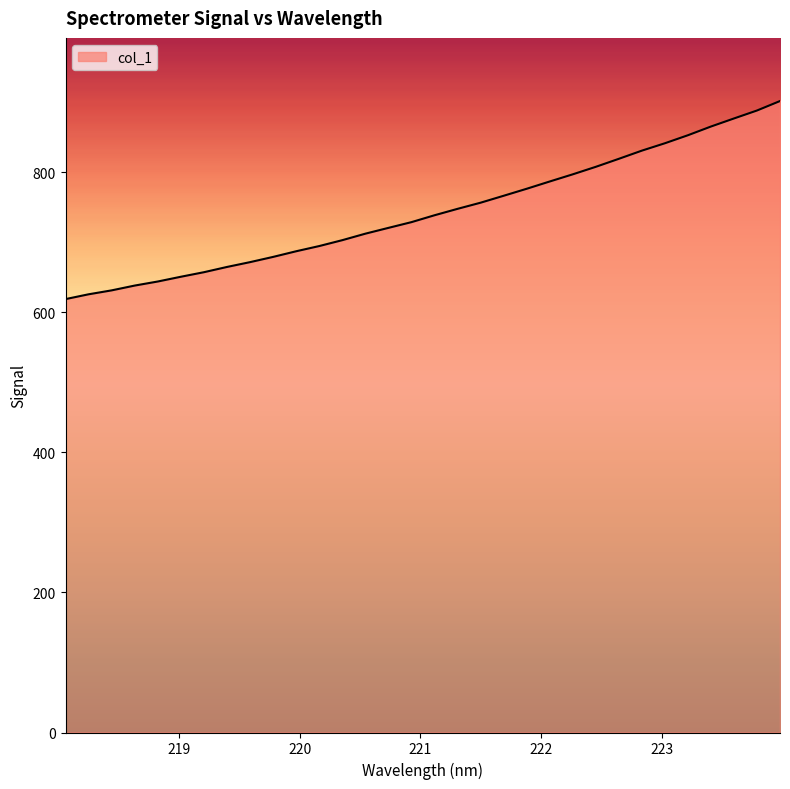

What is the smallest value displayed?

618.9